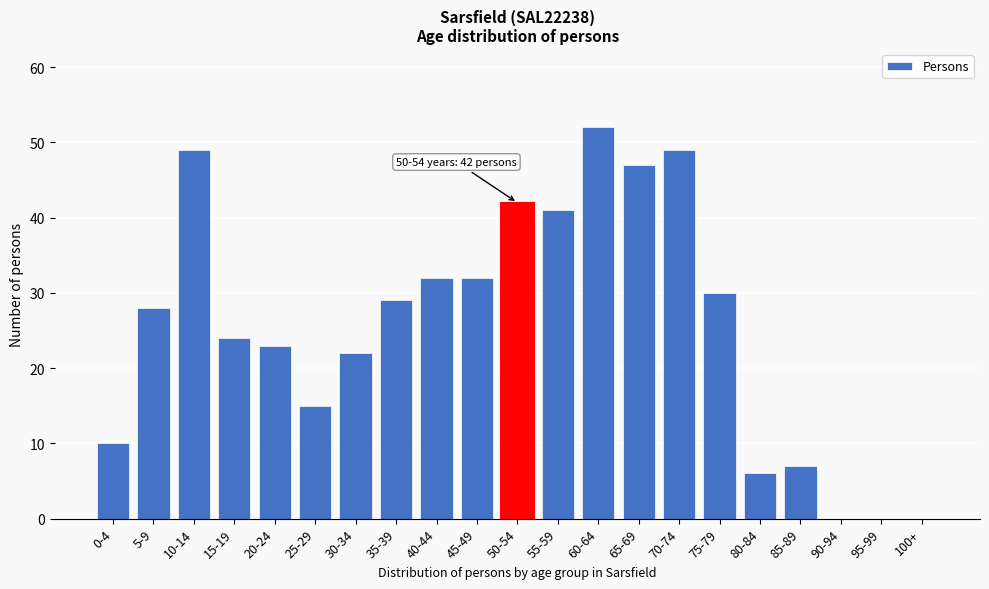

Reading right to left, transcribe all the data shown in this chart.

100+=0	95-99=0	90-94=0	85-89=7	80-84=6	75-79=30	70-74=49	65-69=47	60-64=52	55-59=41	50-54=42	45-49=32	40-44=32	35-39=29	30-34=22	25-29=15	20-24=23	15-19=24	10-14=49	5-9=28	0-4=10